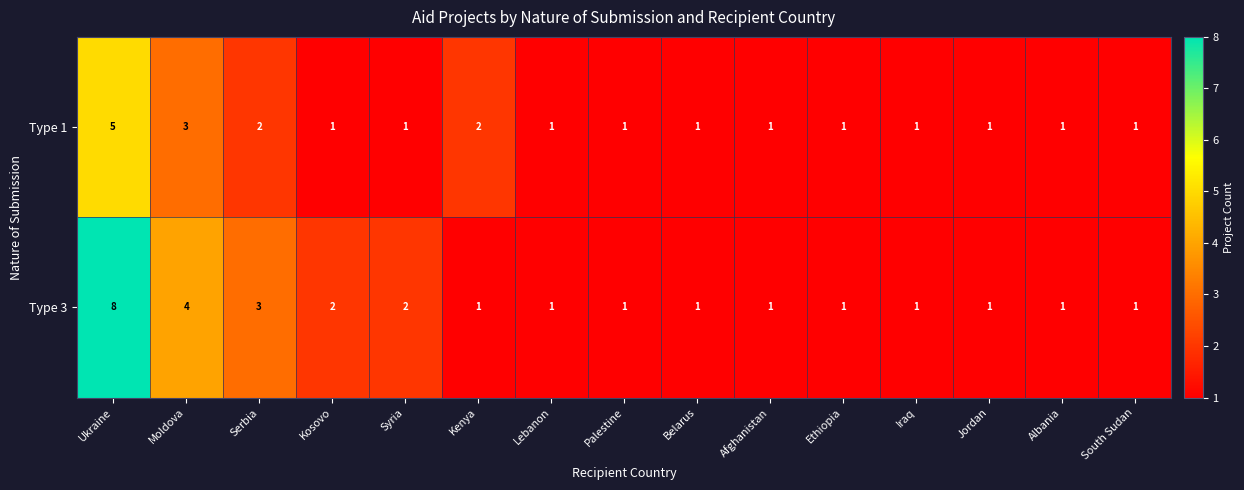

Between Kosovo and Lebanon, which series saw the biggest shift?

Type 3